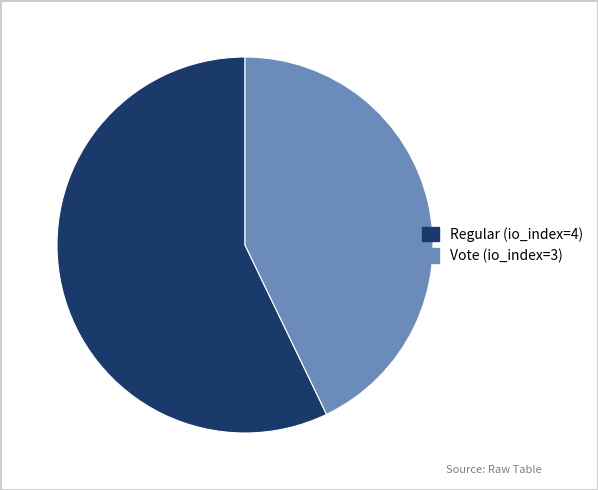

Which has a higher value, Vote (io_index=3) or Regular (io_index=4)?

Regular (io_index=4)